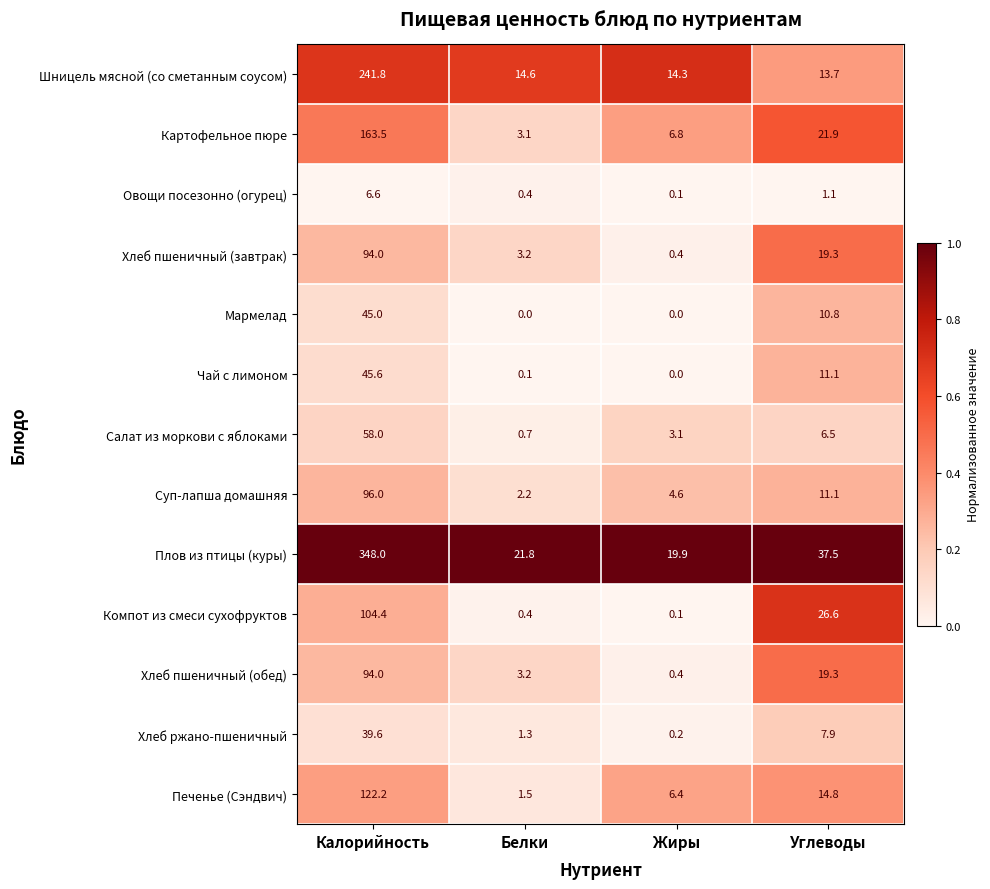

What is the sum of the Печенье (Сэндвич) values at Калорийность and Жиры?

128.6